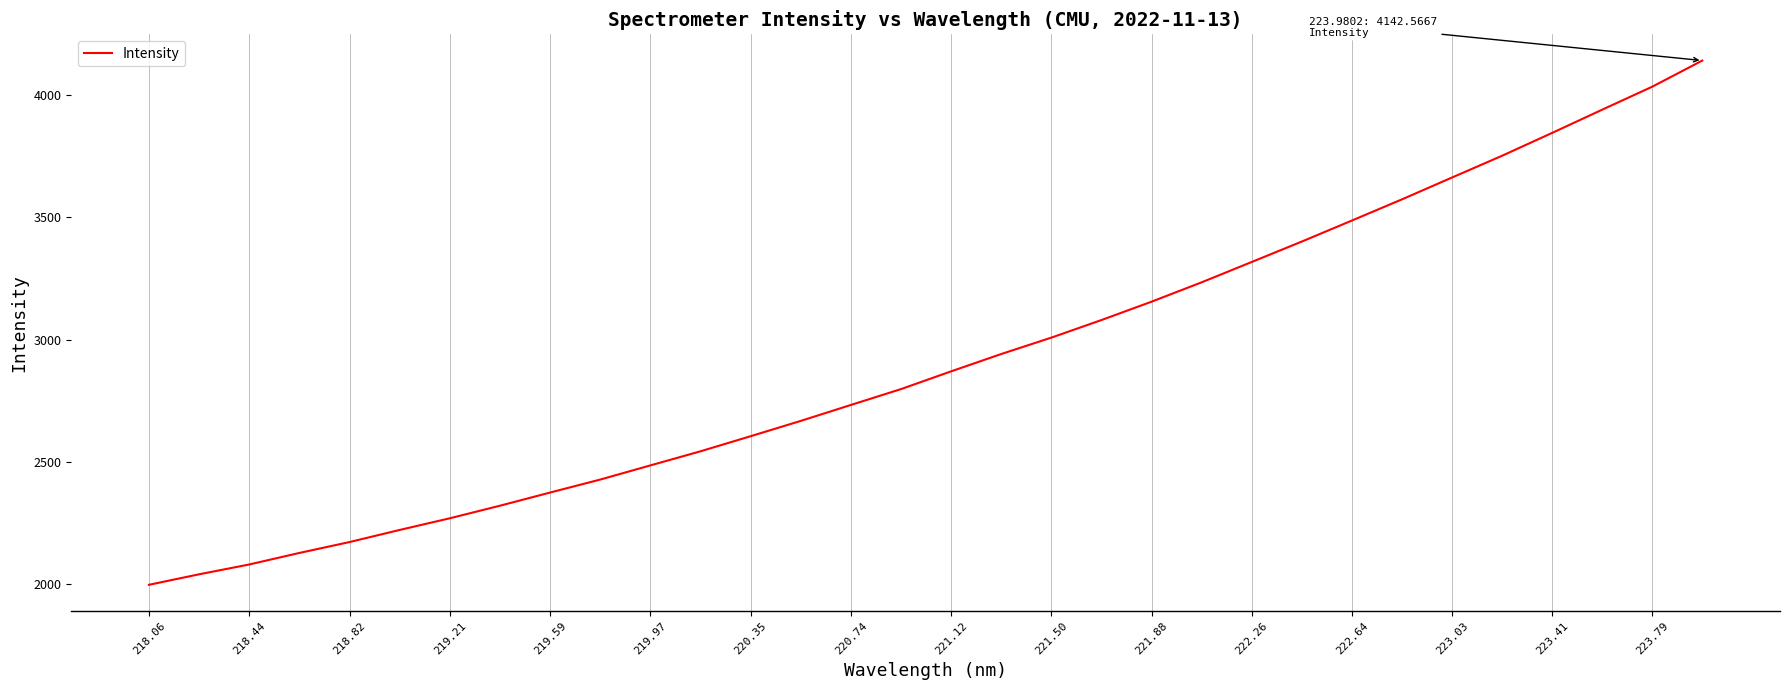

What is the maximum value shown in the chart?

4142.6